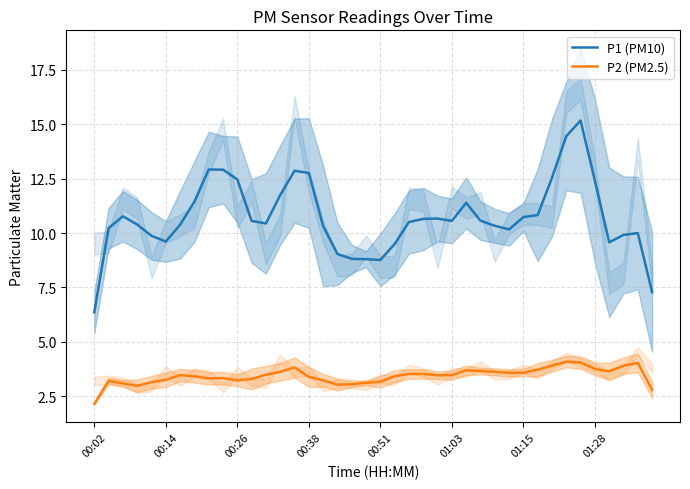

What are all the series names shown in the legend?

P1 (PM10), P2 (PM2.5)